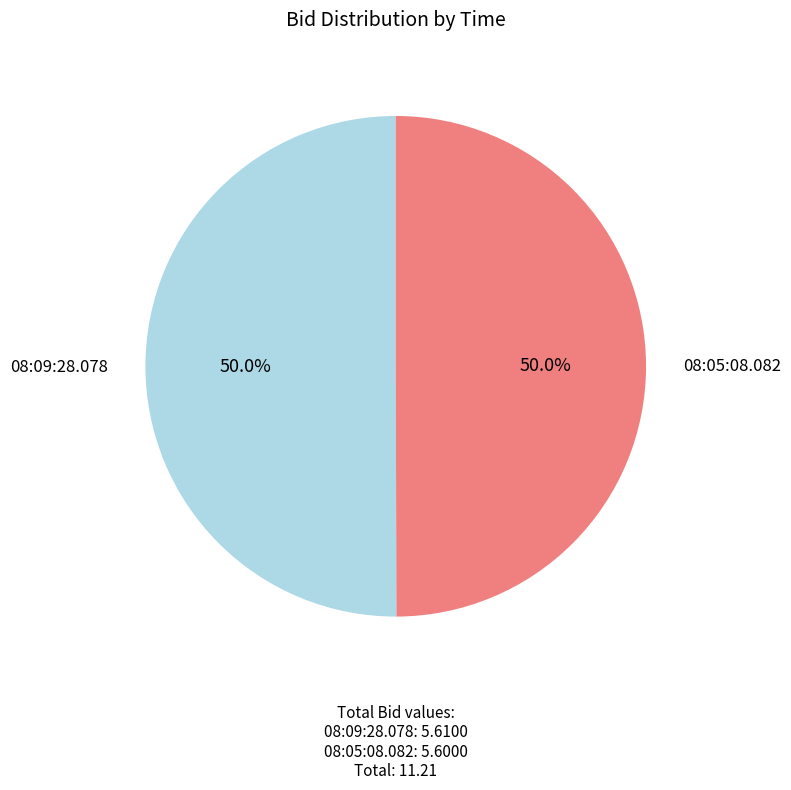

Approximately how many times larger is the value at 08:09:28.078 compared to 08:05:08.082?

1.0